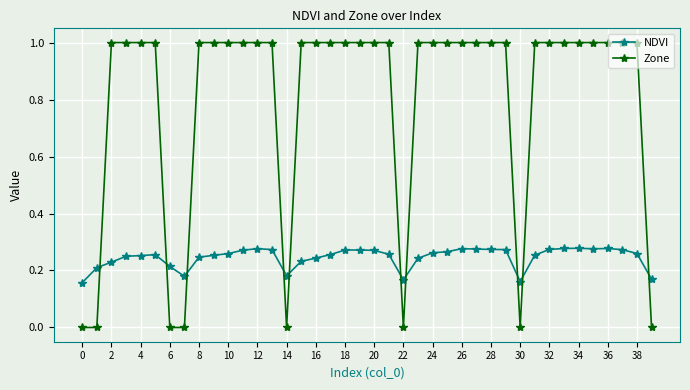

After their last crossing, which series has the higher values: Zone or NDVI?

NDVI